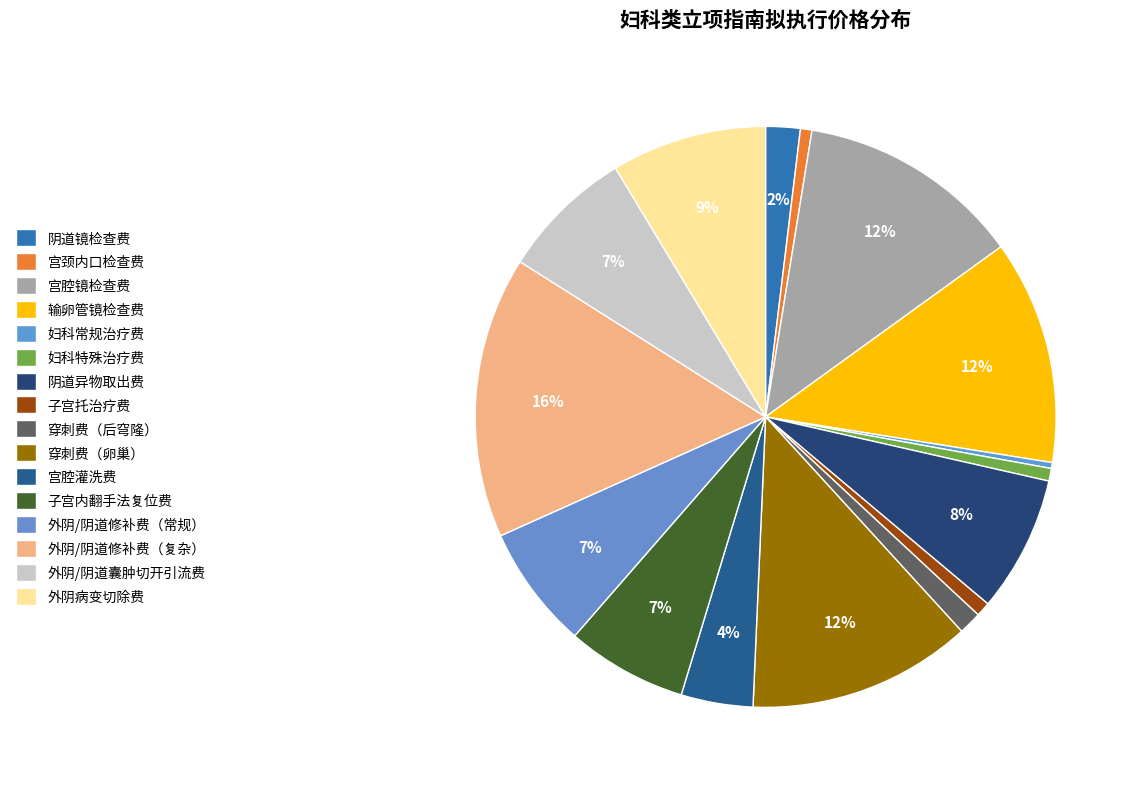

To the nearest percent, what is the average slice percentage?

6%